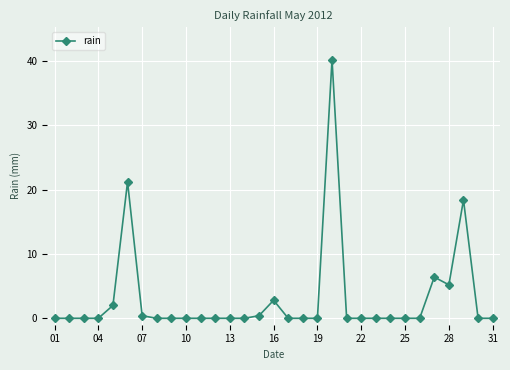

What is the greatest value displayed?

40.2